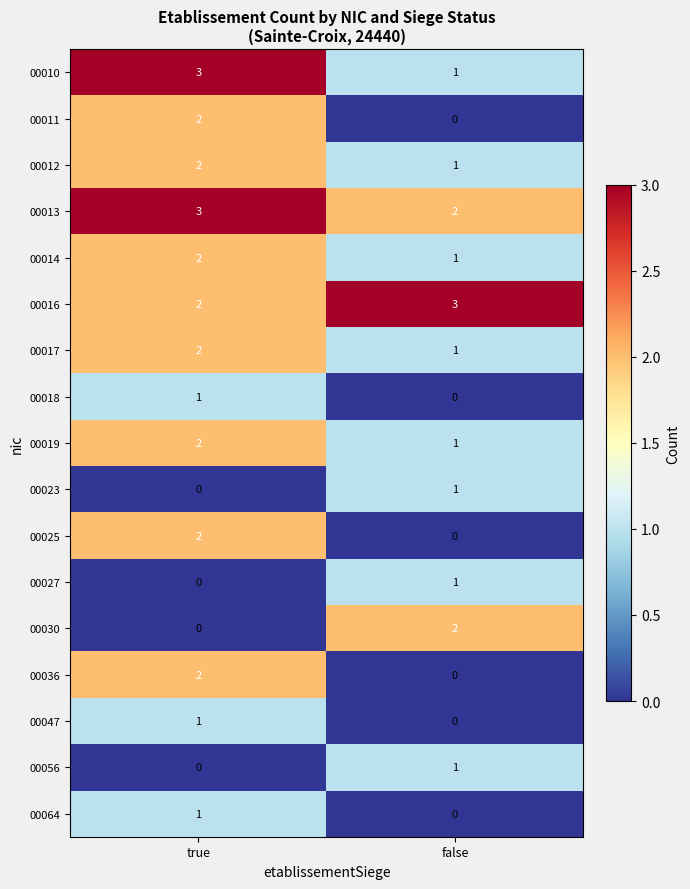

What is the total value across all series at true?

25